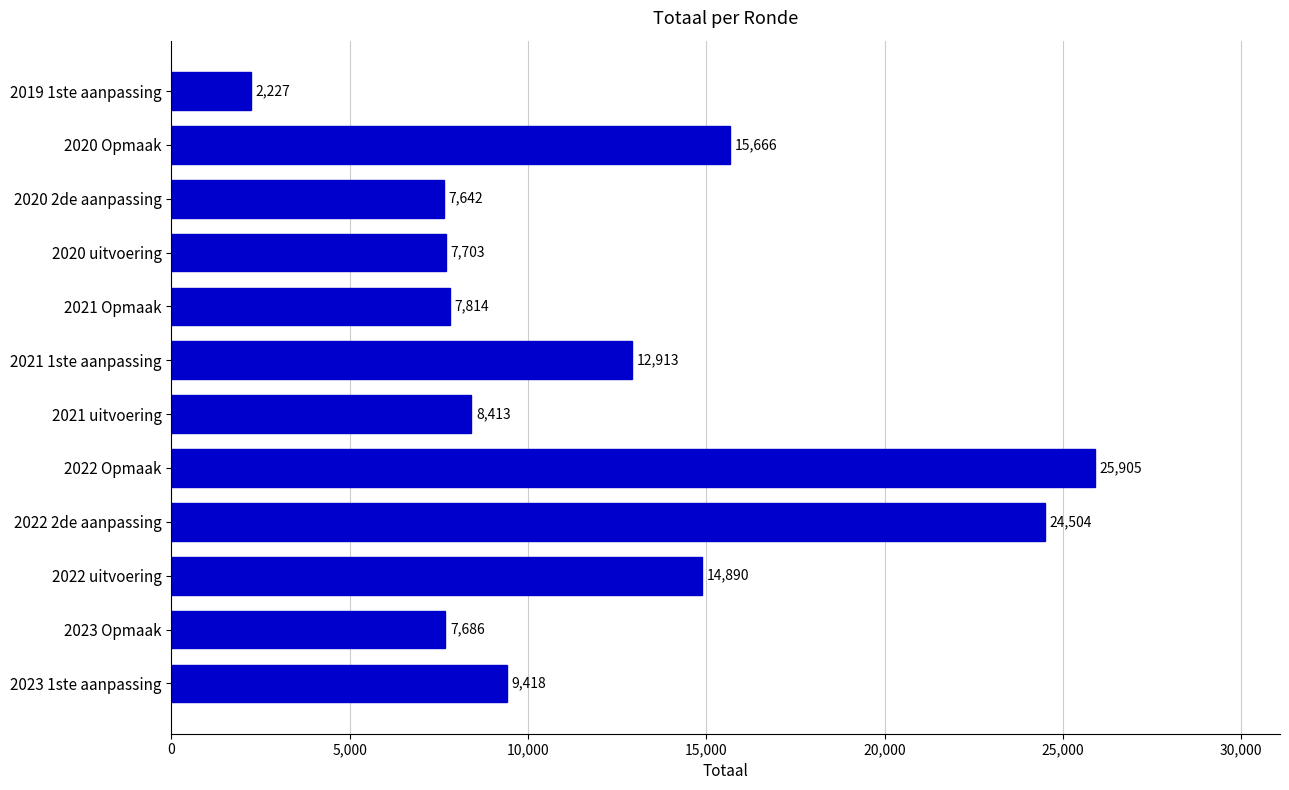

At which label is the value closest to 14066?

2022 uitvoering